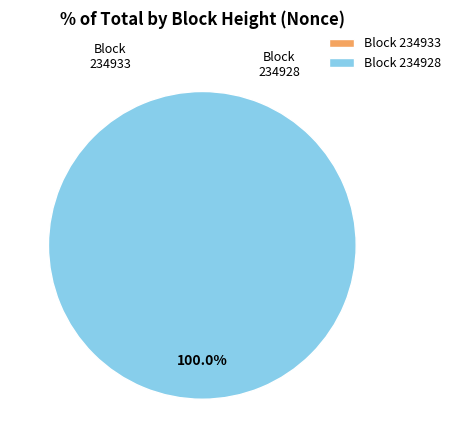

To the nearest percent, what percentage of the pie is 234928?

100%